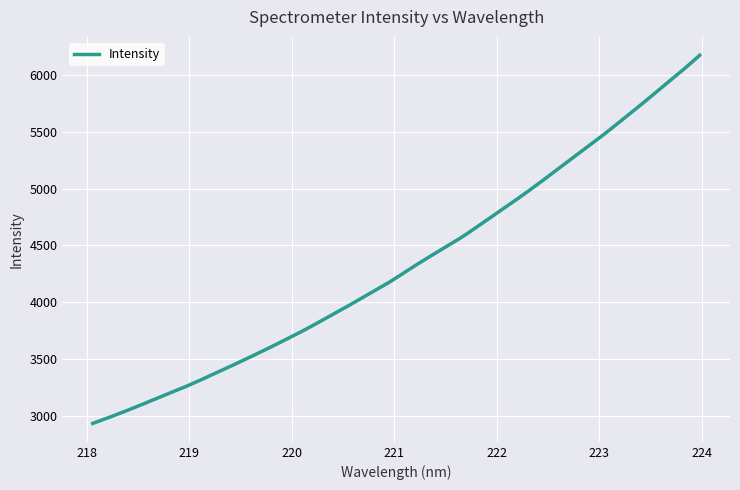

How many series are shown in this chart?

1